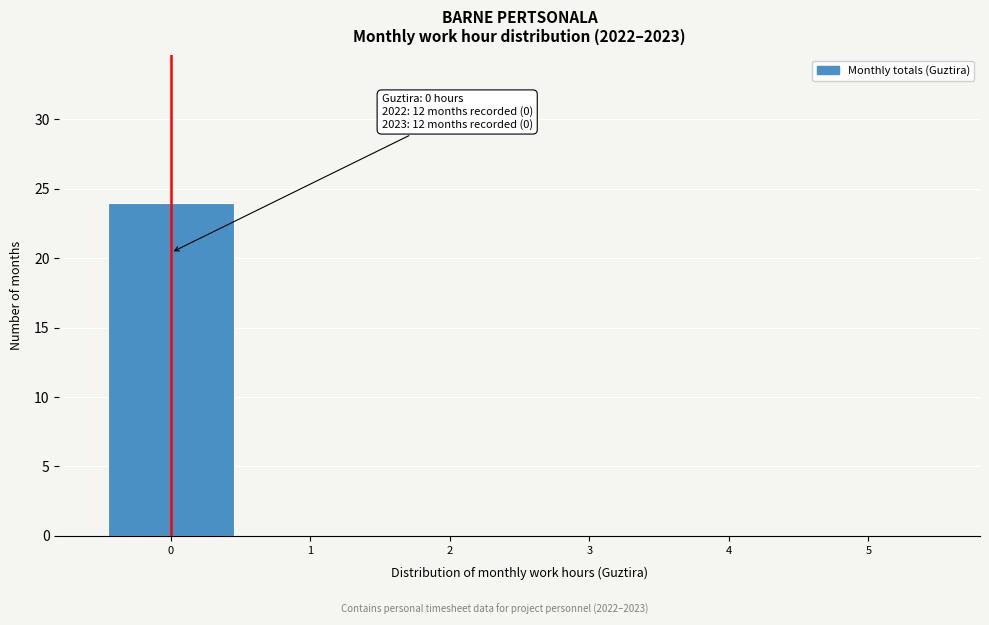

Which range on the x-axis has the tallest bar?

-0.5 to 0.5